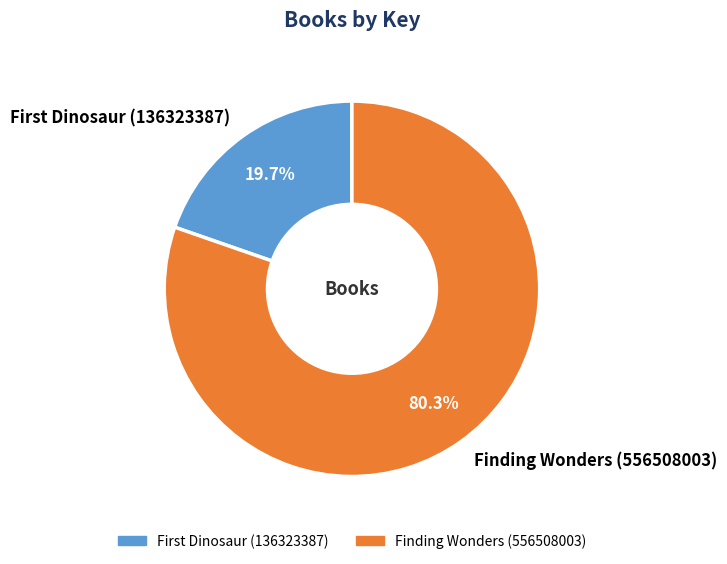

Which category has the smallest portion of the pie?

First Dinosaur (136323387)